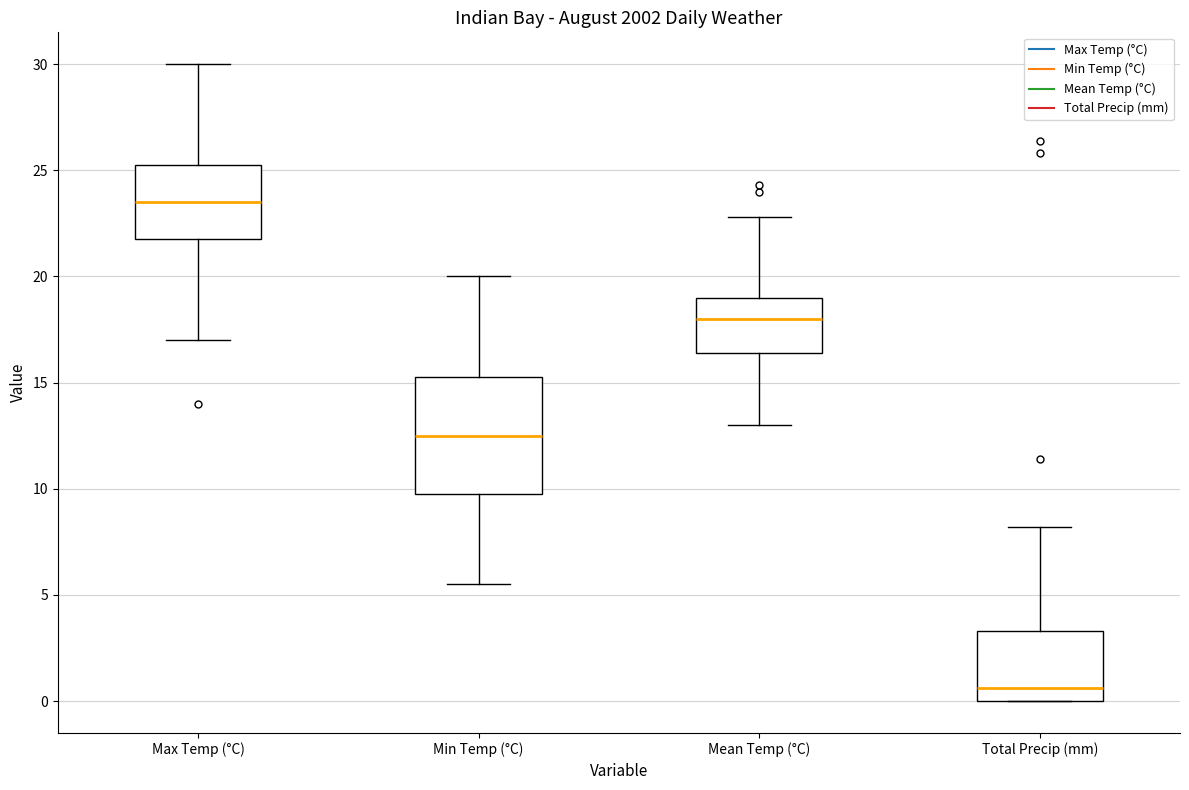

Reading left to right, read every box against the y-axis: the position of its median line, the range the box covers, and the ends of its whiskers. The values are not printed on the chart, so give them approximately, as read against the axis.

Max Temp (°C): median 23.5, box 22.0 to 25.5, whiskers 17.0 to 30.0
Min Temp (°C): median 12.5, box 10.0 to 15.5, whiskers 5.5 to 20.0
Mean Temp (°C): median 18.0, box 16.5 to 19.0, whiskers 13.0 to 23.0
Total Precip (mm): median 0.5, box 0.0 to 3.5, whiskers 0.0 to 8.0